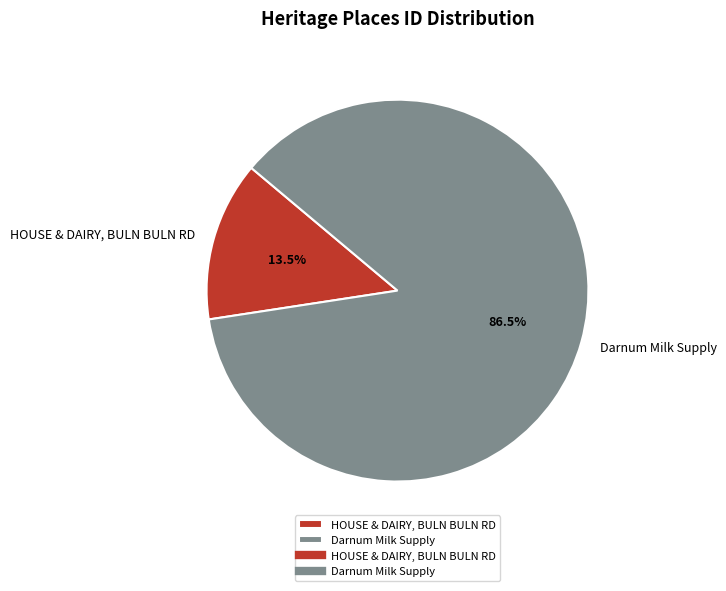

What is the smallest slice in the pie chart?

HOUSE & DAIRY, BULN BULN RD